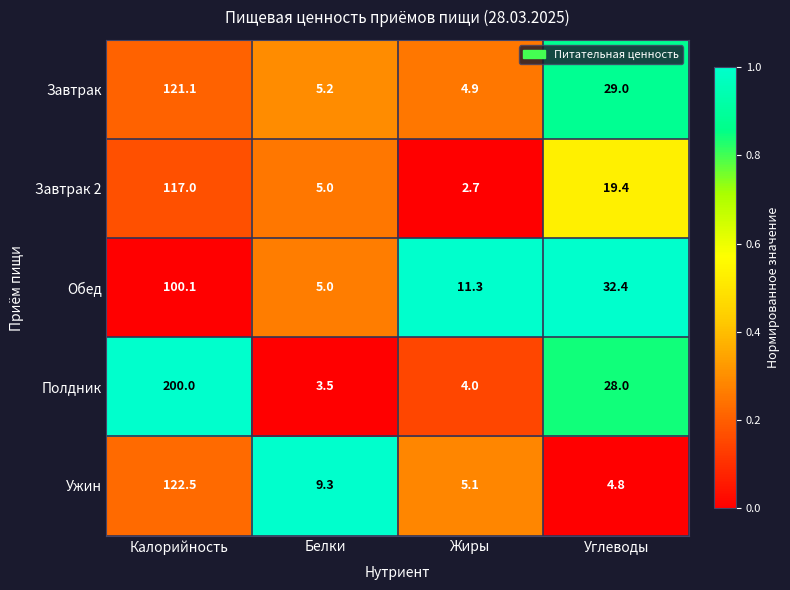

What is the total value across all series at Белки?

28.0